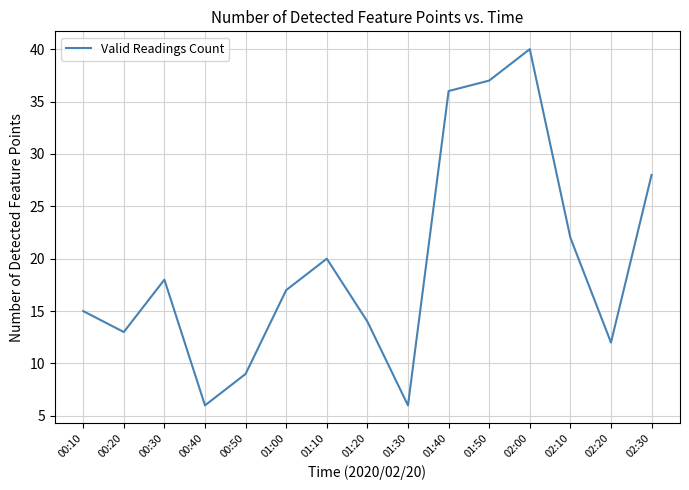

Which label corresponds to the largest value in the chart?

02:00